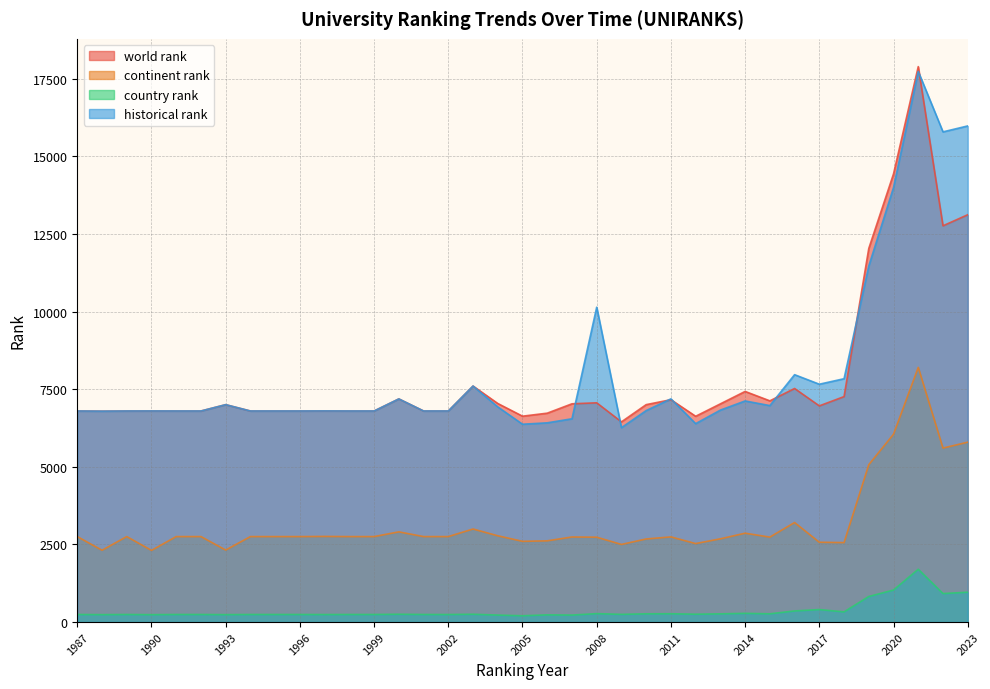

How many data points in historical rank are above 6802?

18